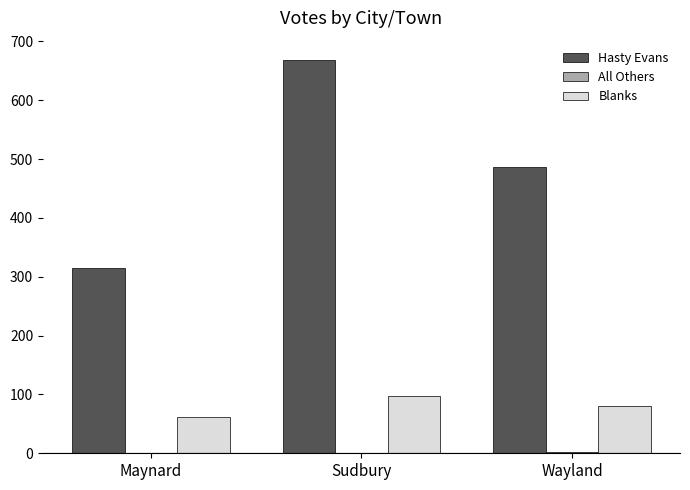

Are the bars horizontal?

No